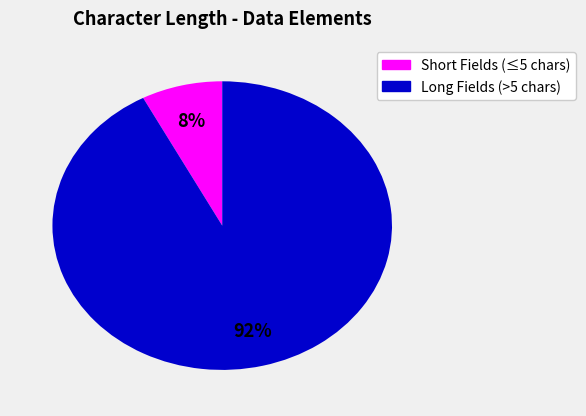

Is there a majority slice in this chart?

Yes